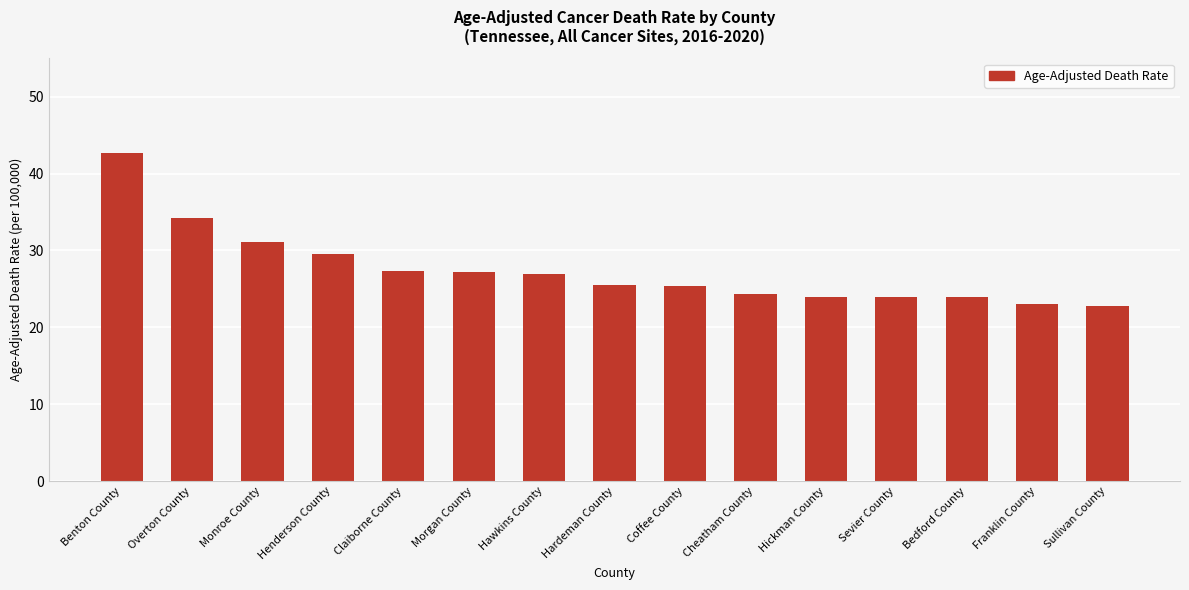

What is the greatest value displayed?

42.7